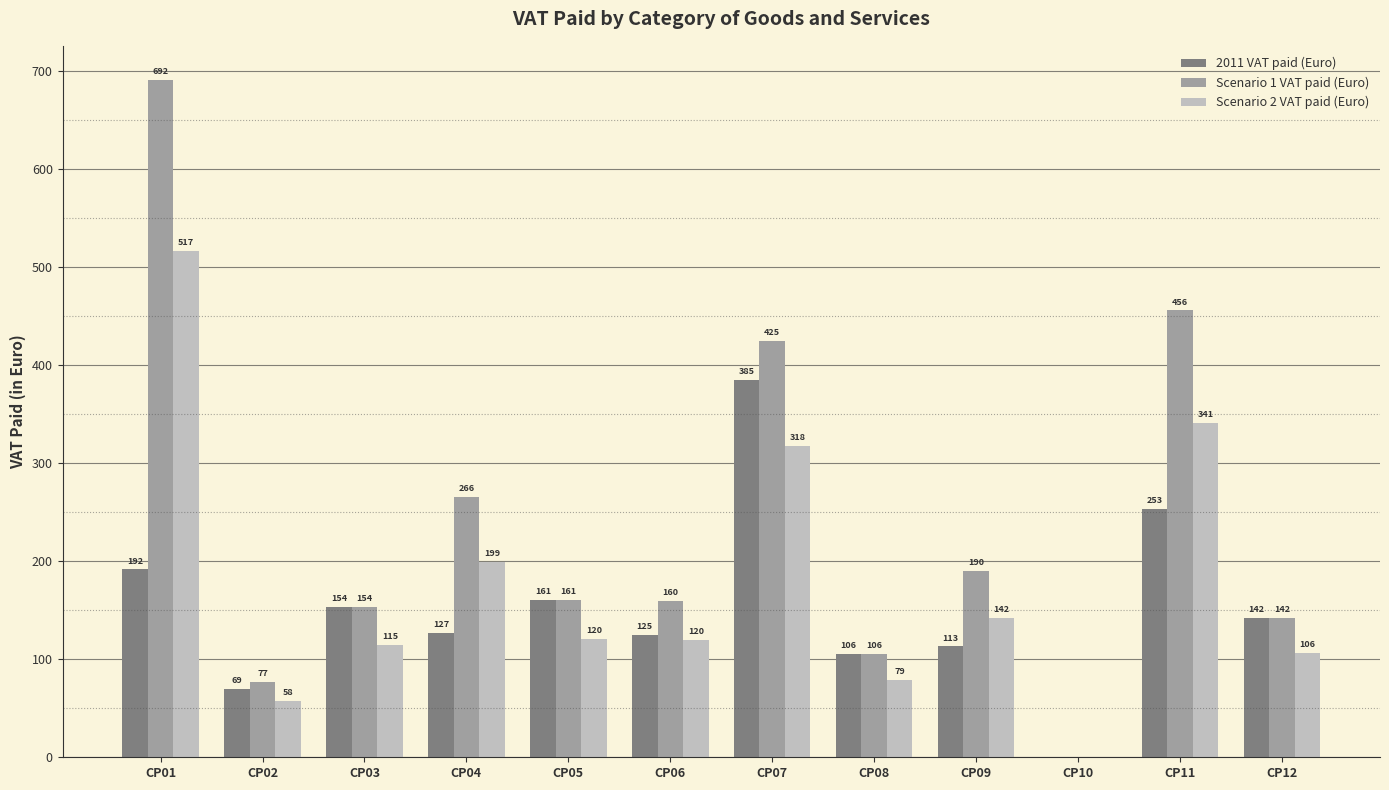

At which category does the chart reach its peak across all series?

CP01